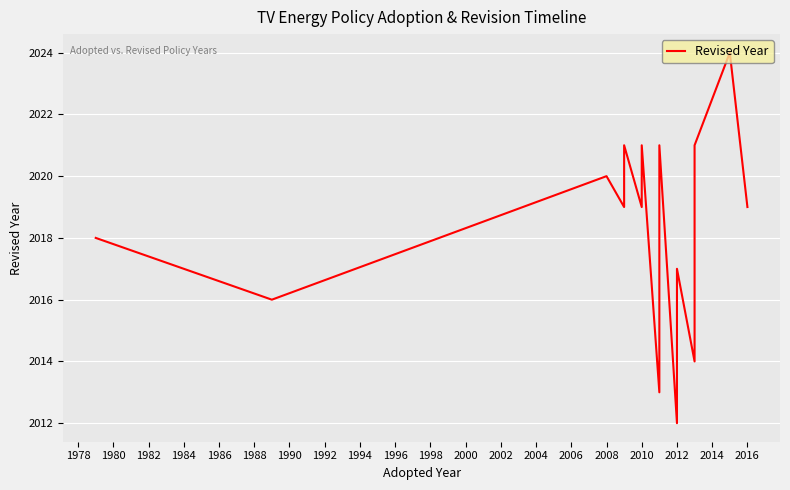

What is the difference between the maximum and minimum values?

12